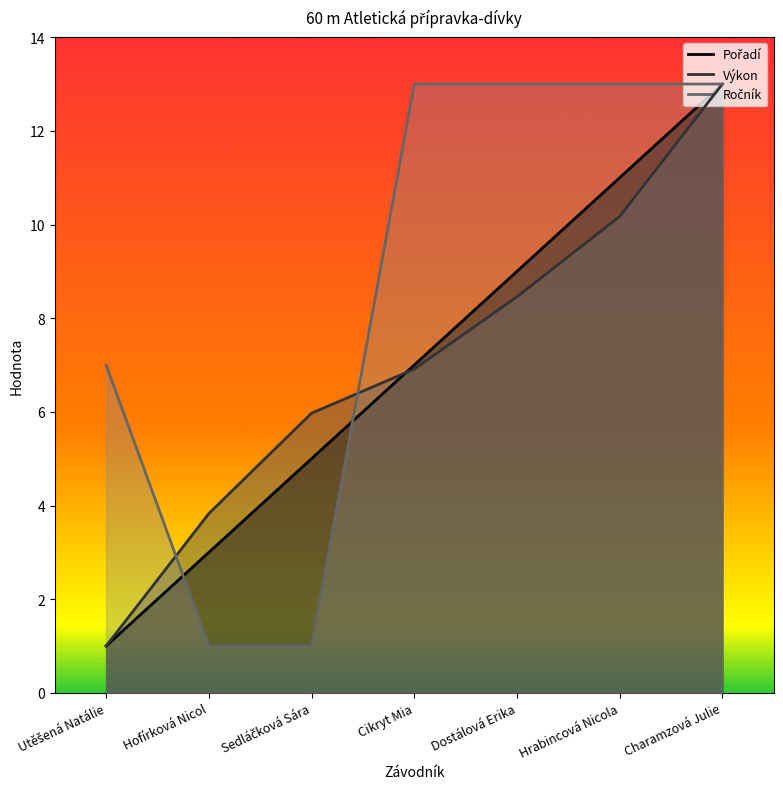

Which category has the highest value in the Výkon series?

Charamzová Julie